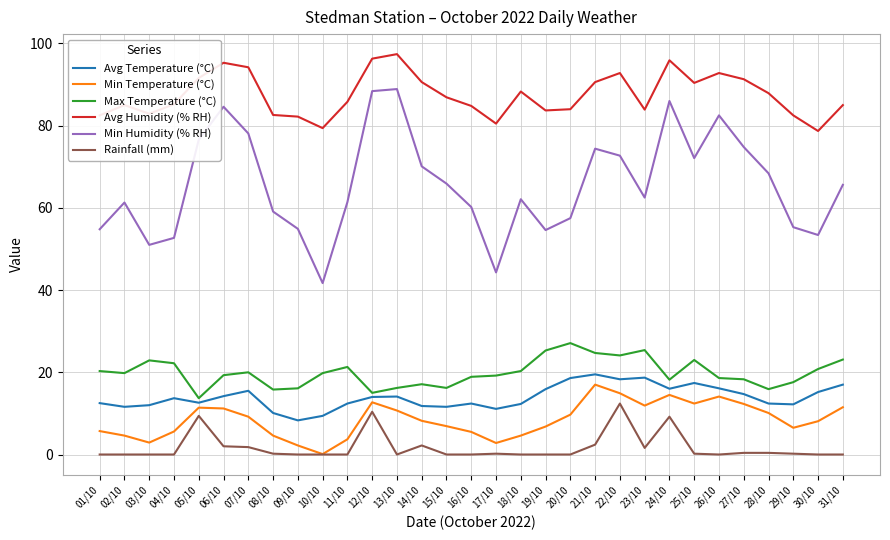

What is the average value of the Avg Temperature (°C) series?

13.9